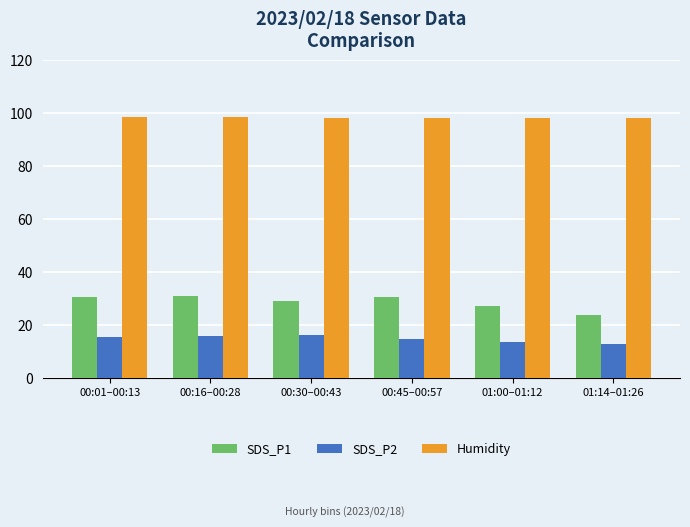

How many data points does each series have?

6